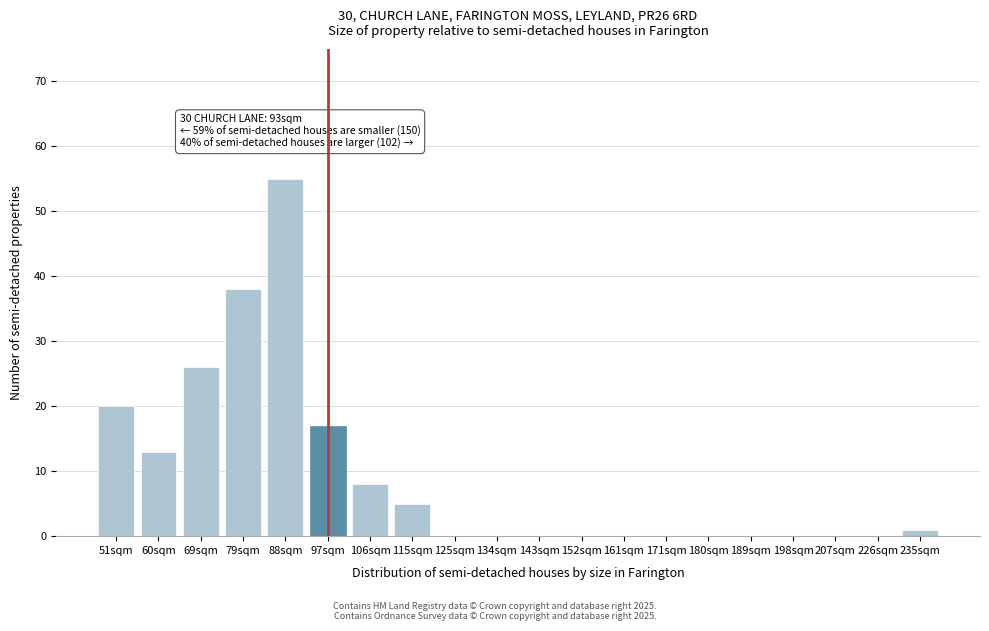

Reading left to right, transcribe all the data shown in this chart.

51sqm=20	60sqm=13	69sqm=26	79sqm=38	88sqm=55	97sqm=17	106sqm=8	115sqm=5	125sqm=0	134sqm=0	143sqm=0	152sqm=0	161sqm=0	171sqm=0	180sqm=0	189sqm=0	198sqm=0	207sqm=0	226sqm=0	235sqm=1